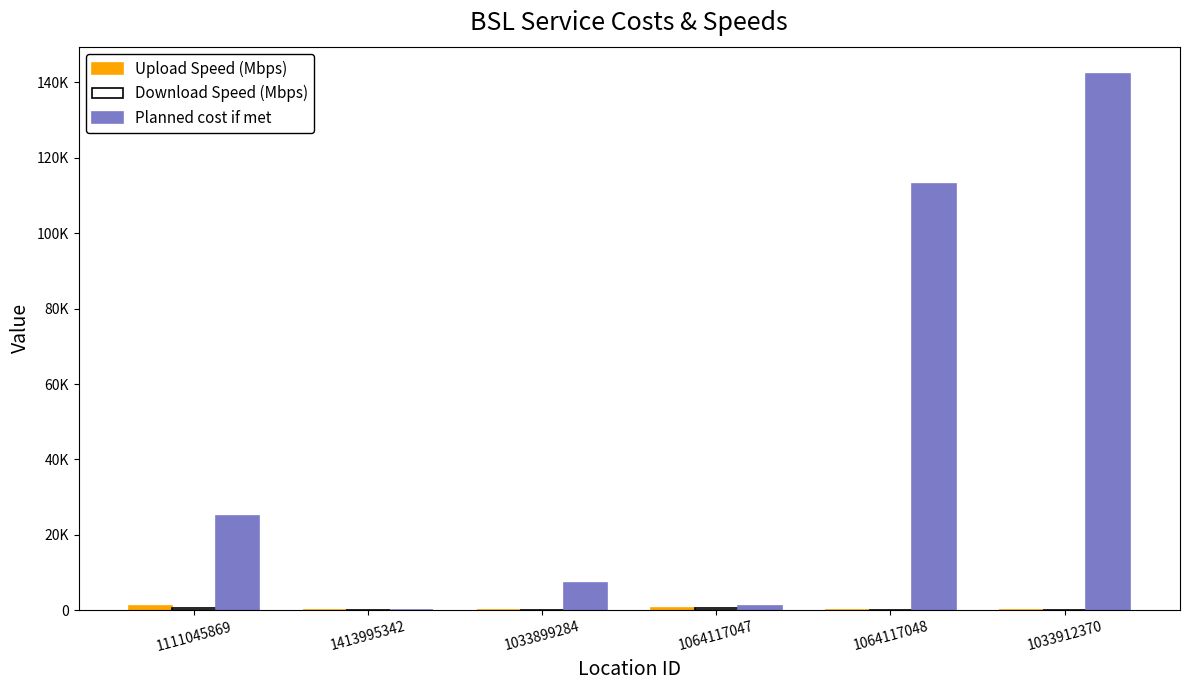

How many groups of bars are there?

6